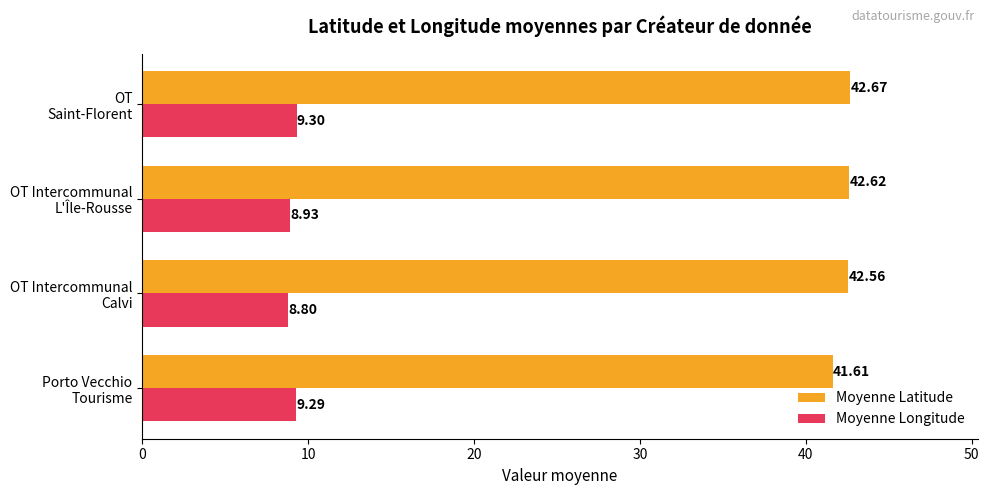

Which category has the highest value in the Moyenne Latitude series?

OT
Saint-Florent